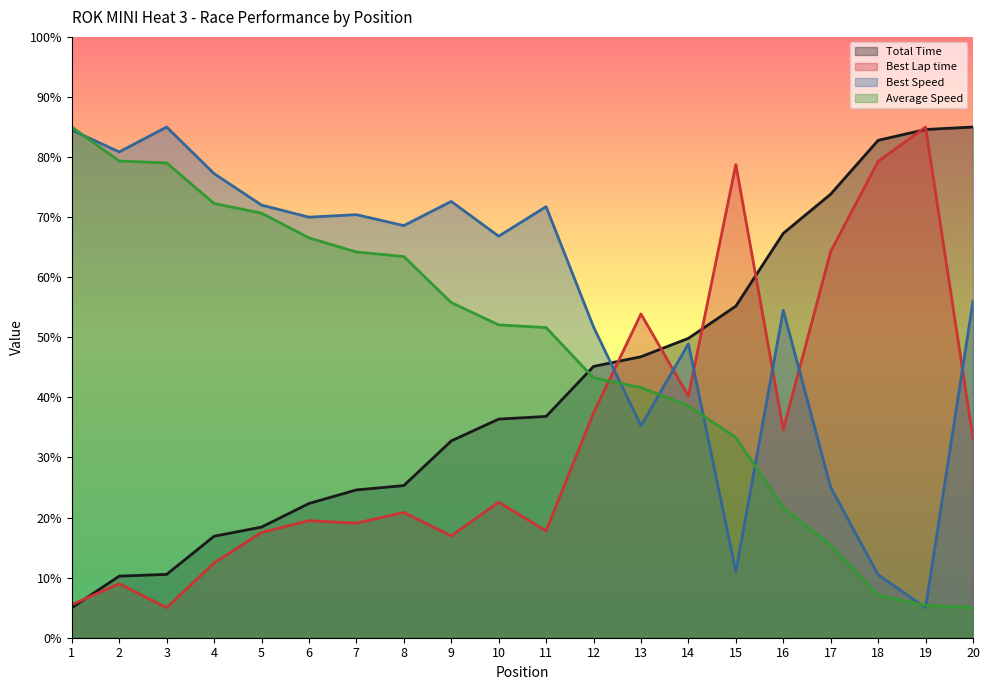

At which label does Average Speed first exceed 52?

1